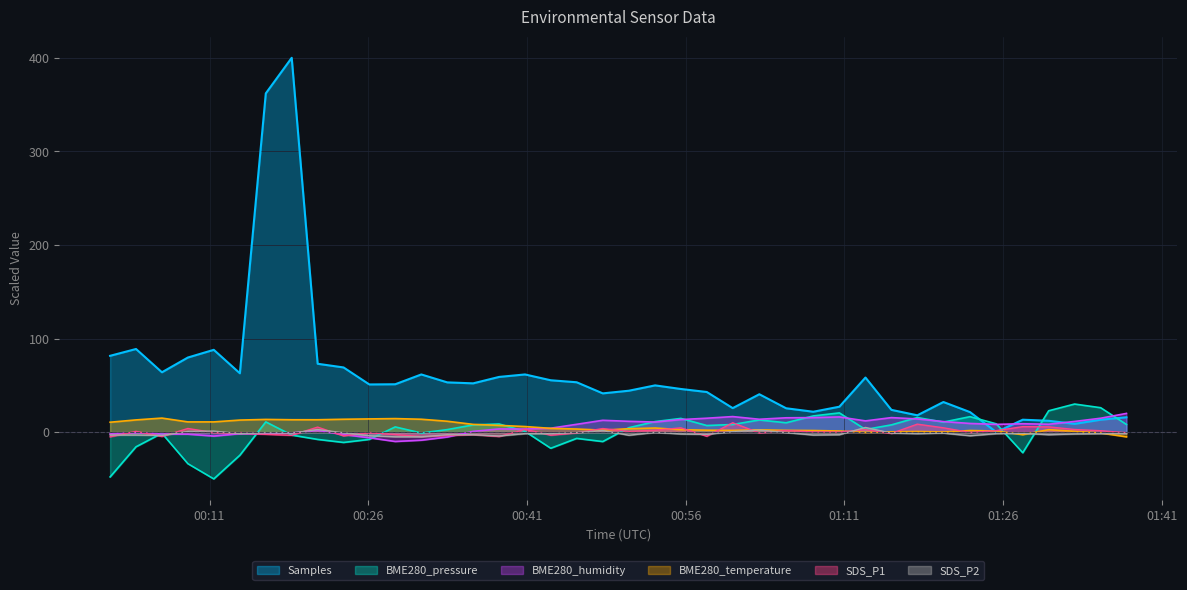

Where is the first local minimum for SDS_P1?

2021/08/08 00:06:30